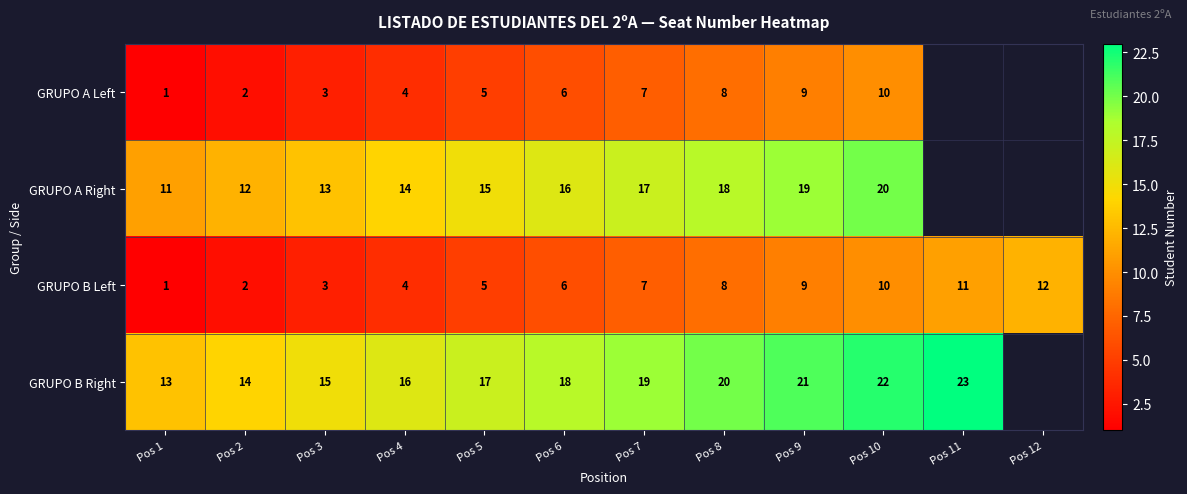

What is the difference between the highest and lowest values at Pos 1?

12